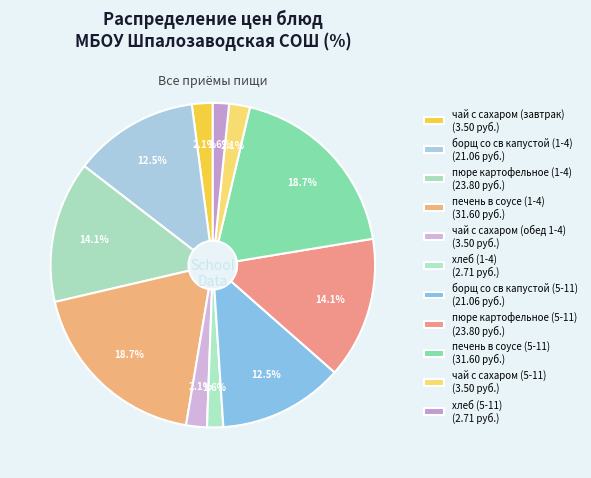

How many slices are in this pie chart?

11